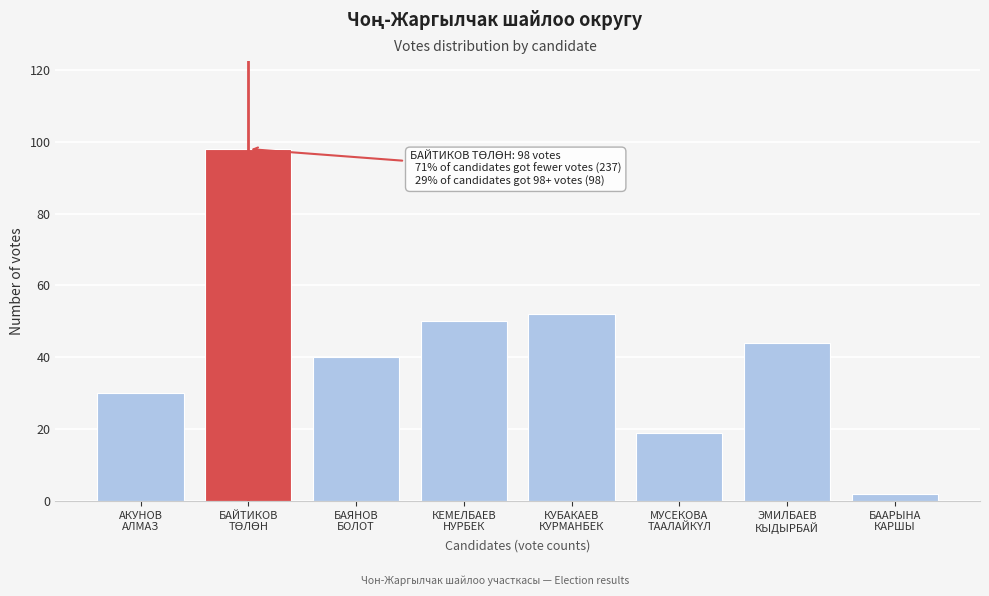

Reading left to right, transcribe all the data shown in this chart.

30	98	40	50	52	19	44	2